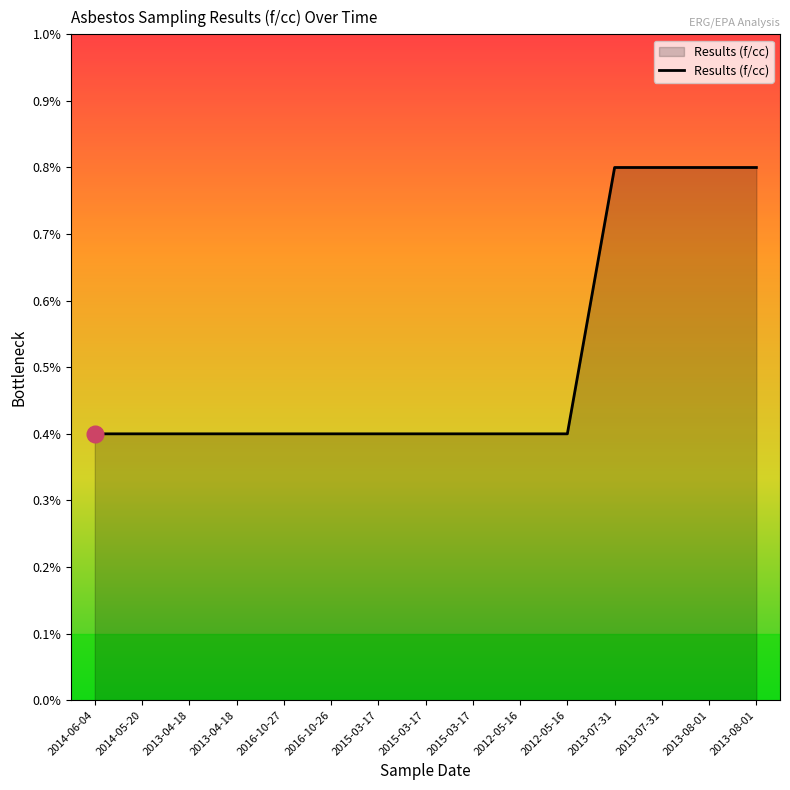

Does the chart have visible grid lines?

No